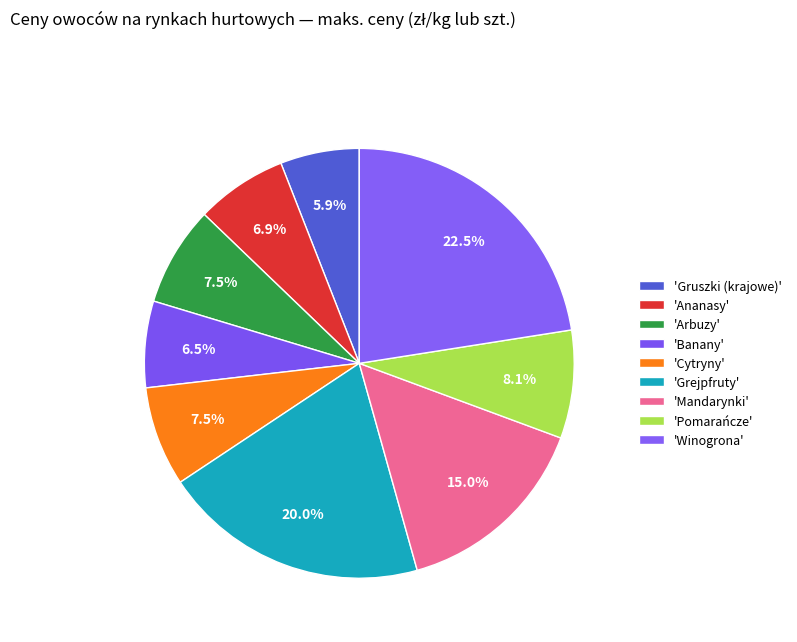

To the nearest percent, what is the average slice percentage?

11%